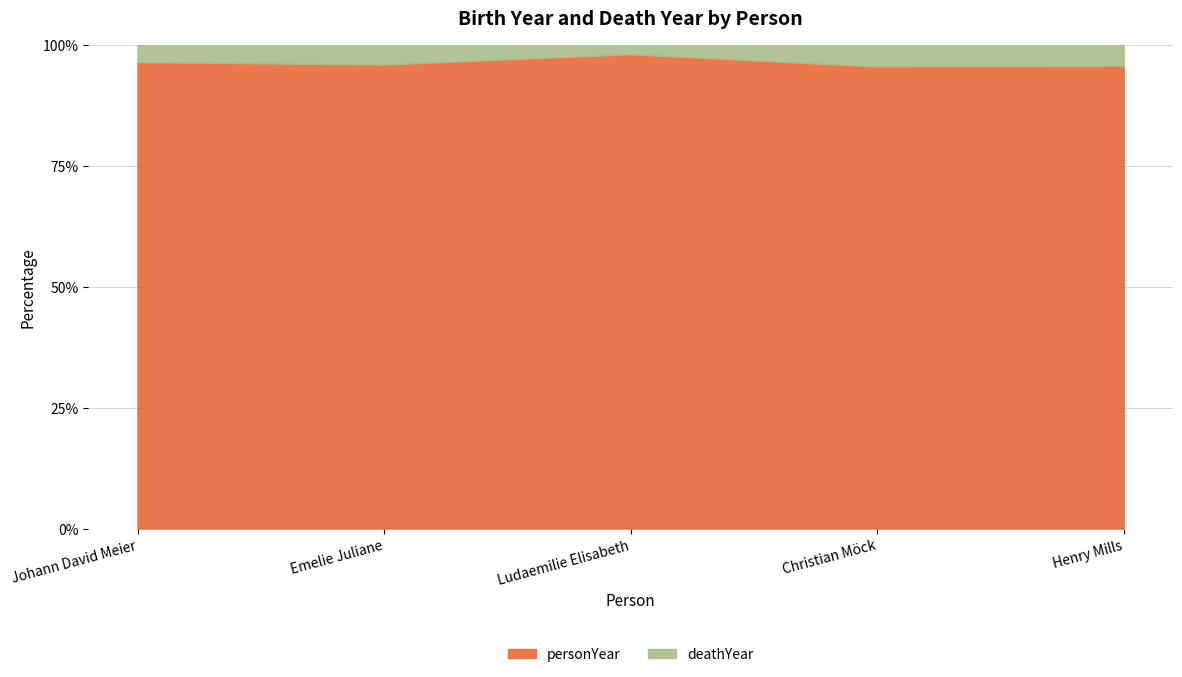

At which category is the sum across all series the highest?

Henry Mills